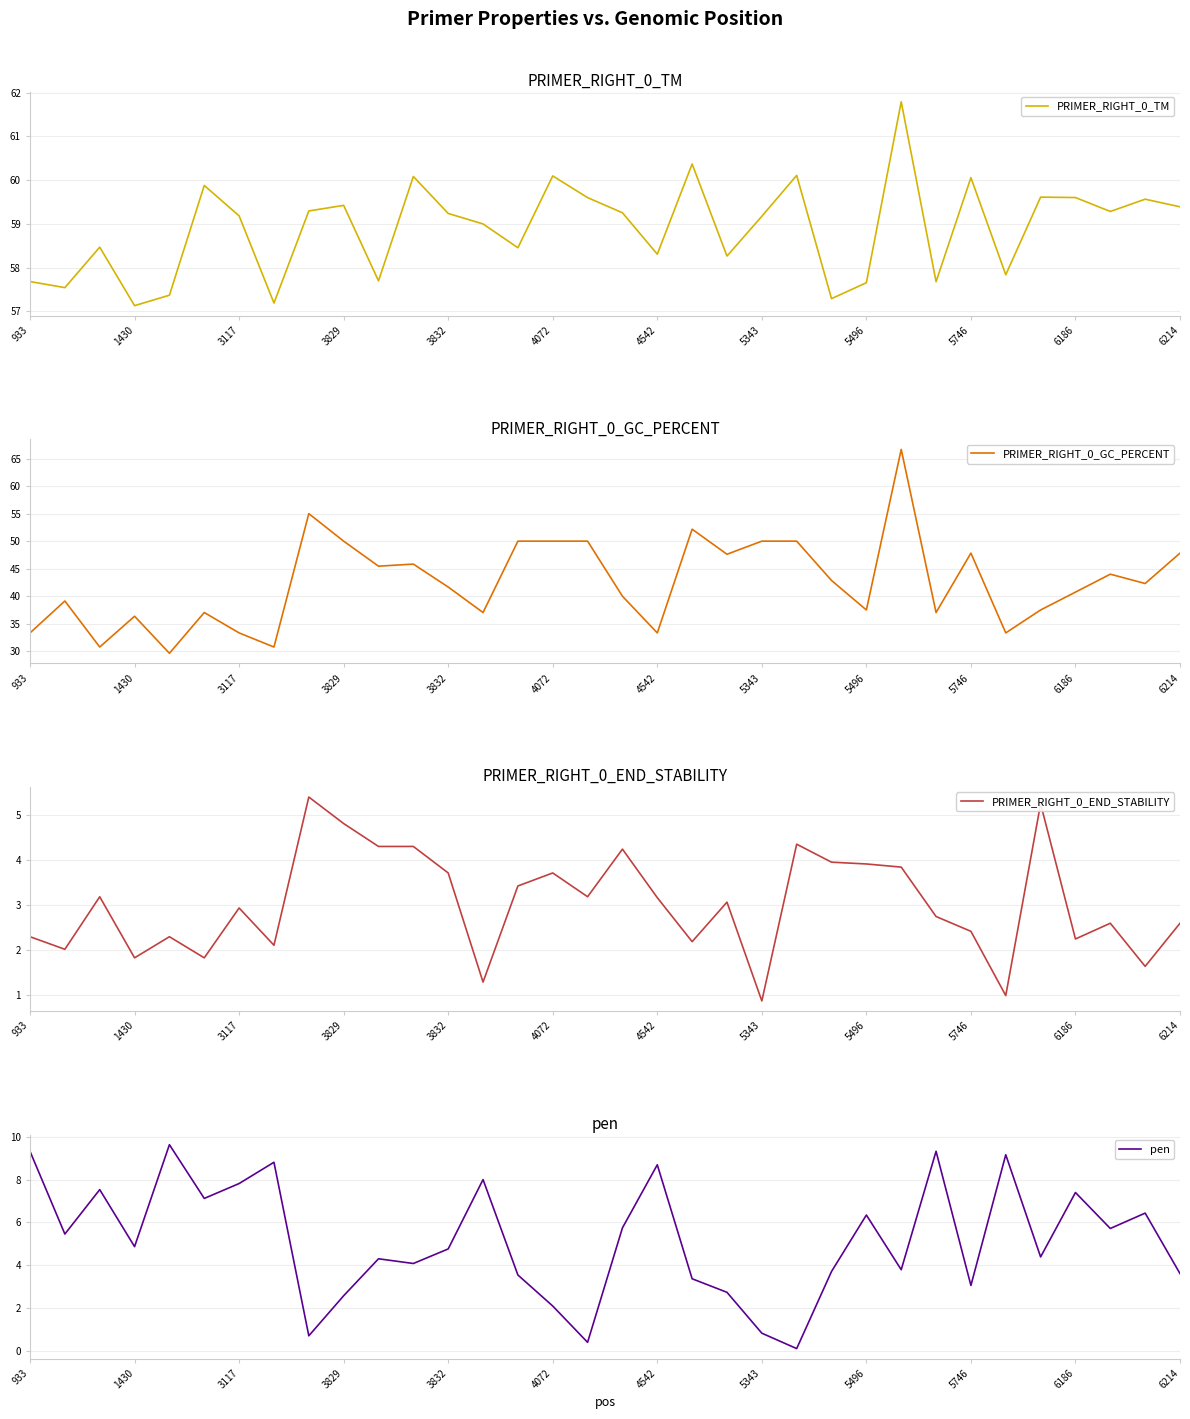

True or false: PRIMER_RIGHT_0_TM and PRIMER_RIGHT_0_END_STABILITY intersect in this chart.

False